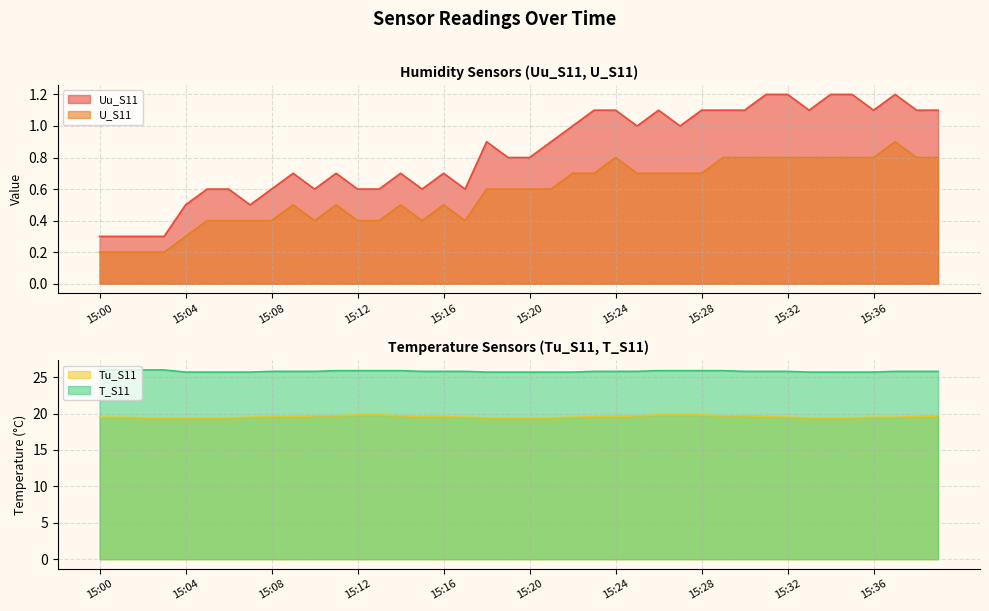

What is the average value of the U_S11 series?

0.6